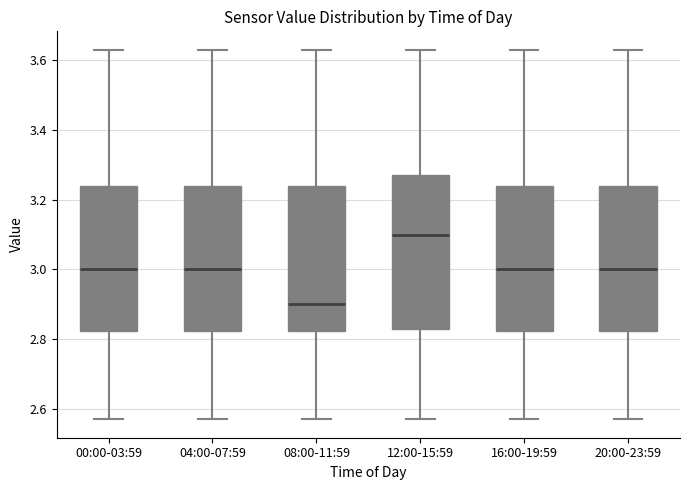

Which box has the highest median line?

12:00-15:59